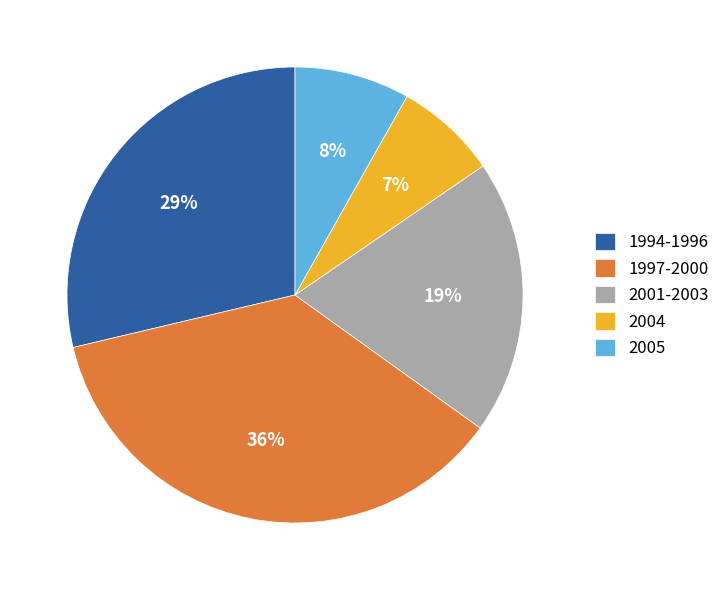

Is there any slice that represents more than half of the pie?

No